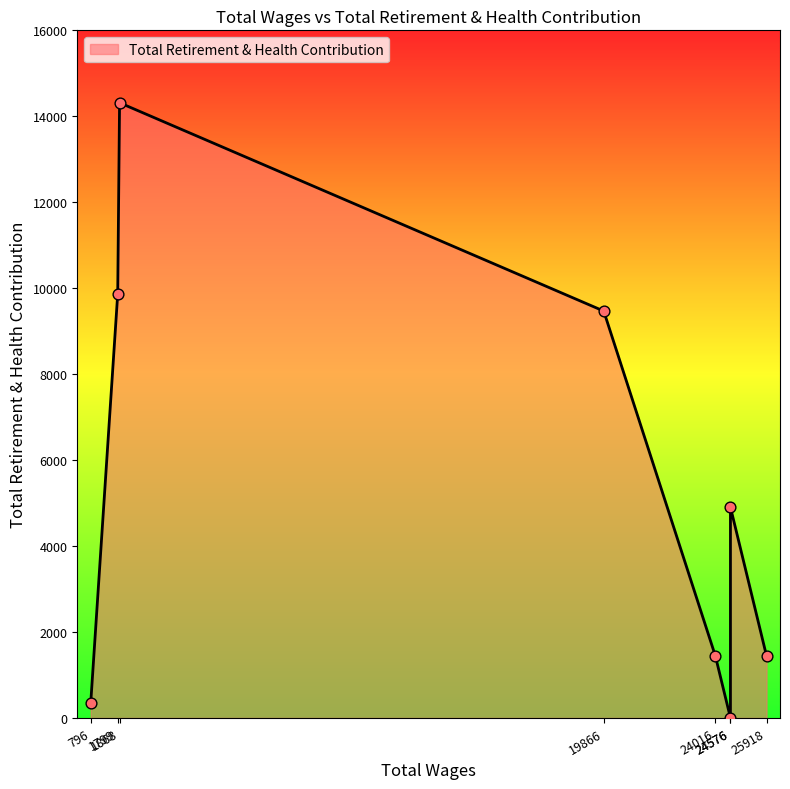

Which has a higher value, 1799.0 or 1868.0?

1868.0